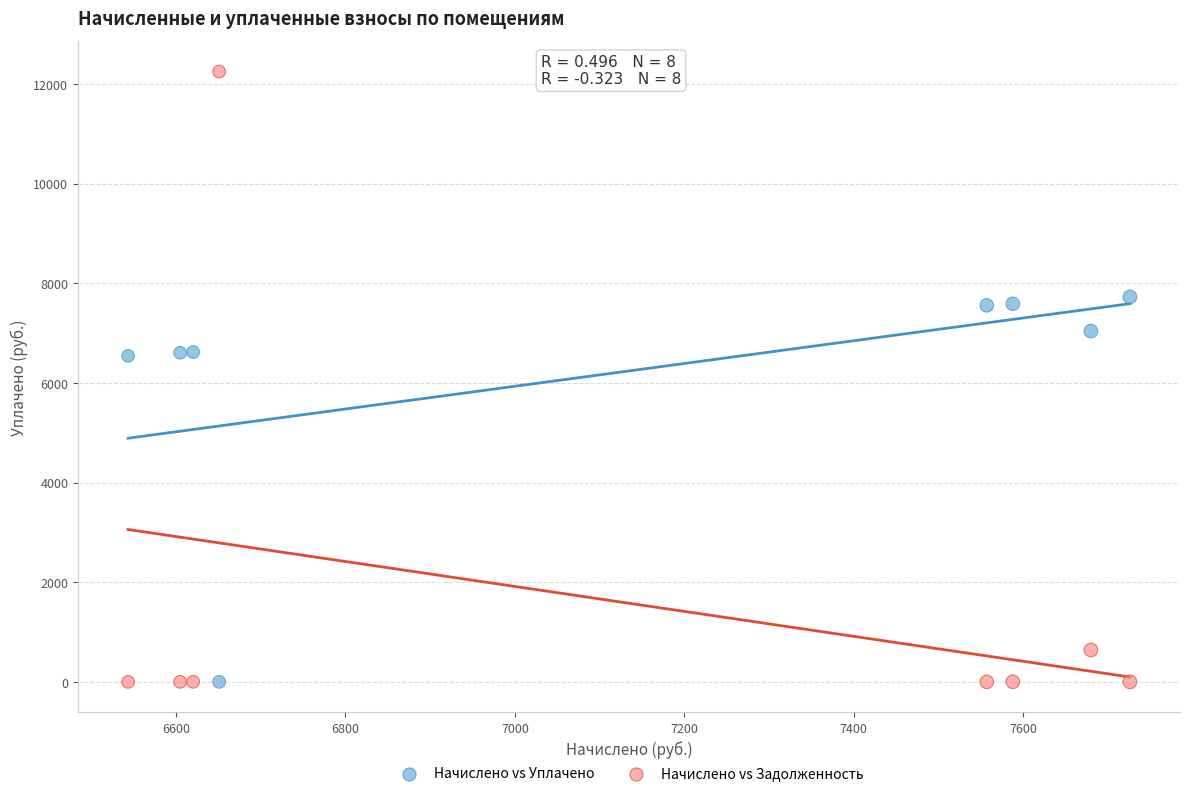

Across all data points, what is the range of X values (max minus min)?

1182.7